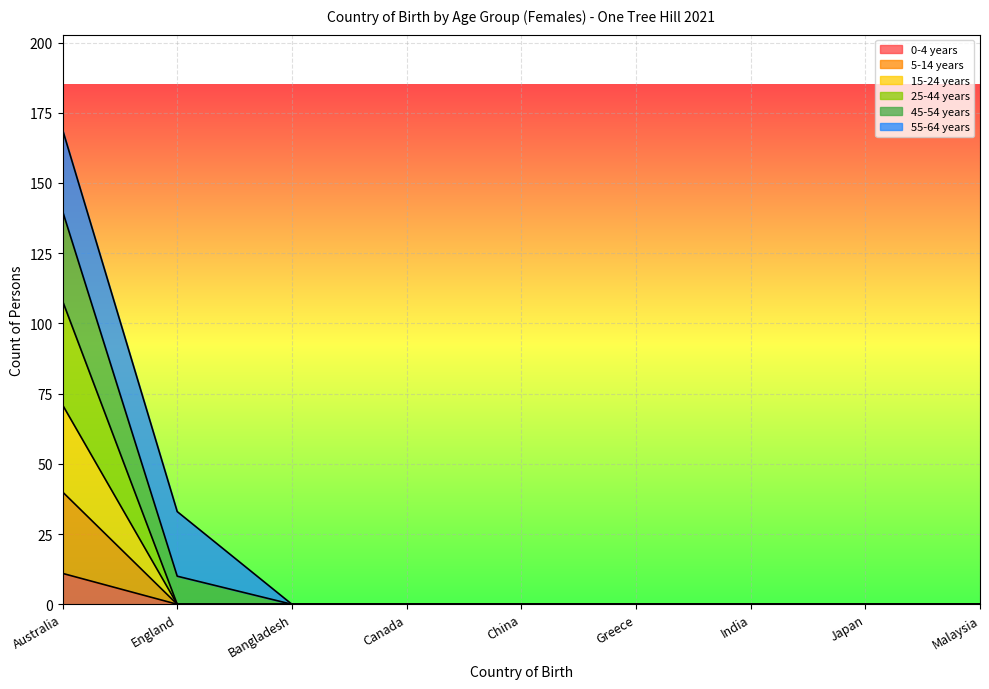

At which category is the sum across all series the highest?

Australia